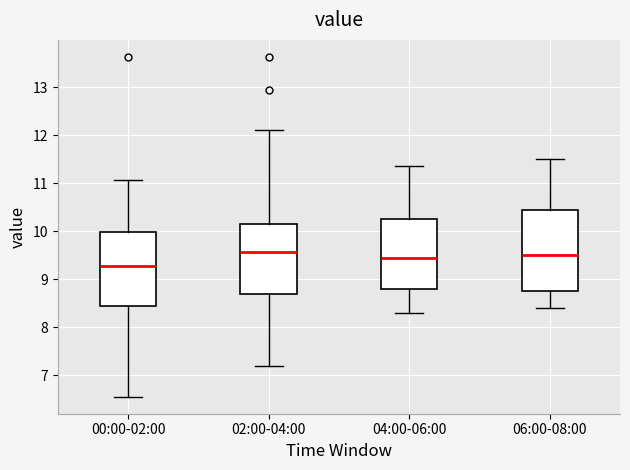

Reading left to right, transcribe this box plot: for each box, give where its median line is, the range the box spans, and where its two whiskers end, as read against the y-axis. The values are not printed on the chart, so give them approximately, as read against the axis.

00:00-02:00: median 9.3, box 8.5 to 10.0, whiskers 6.6 to 11.1
02:00-04:00: median 9.6, box 8.7 to 10.2, whiskers 7.2 to 12.1
04:00-06:00: median 9.5, box 8.8 to 10.3, whiskers 8.3 to 11.4
06:00-08:00: median 9.5, box 8.8 to 10.5, whiskers 8.4 to 11.5